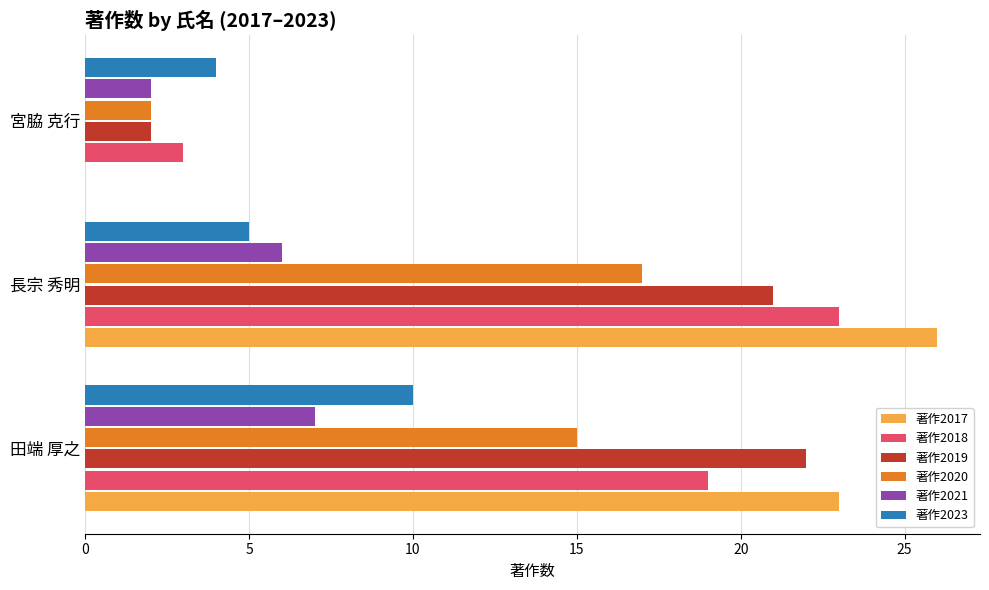

Where is 著作2018 nearest to the value 13?

田端 厚之